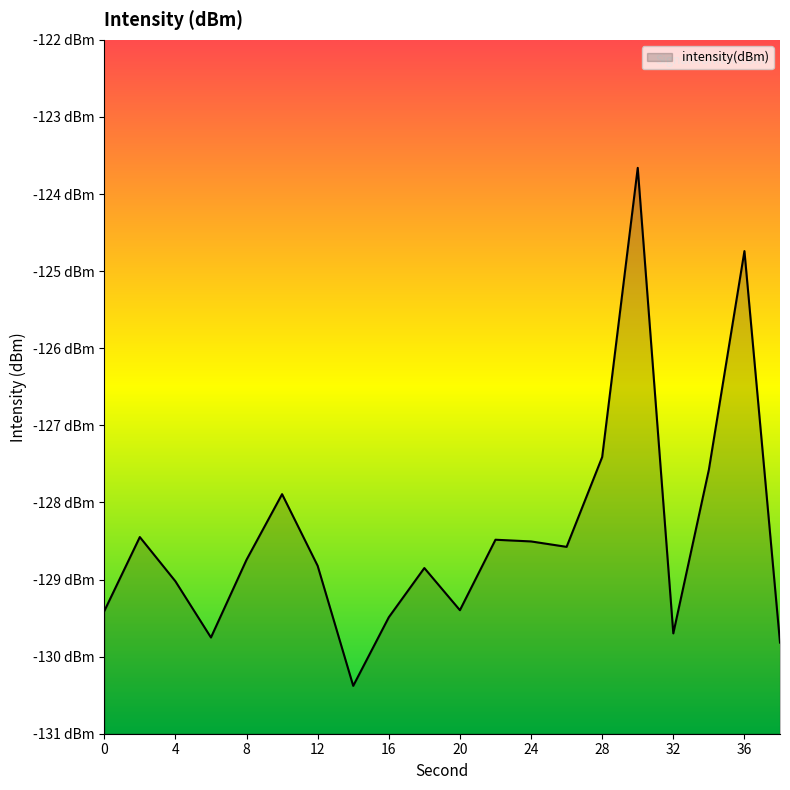

What is the sum of all values?

-2568.7